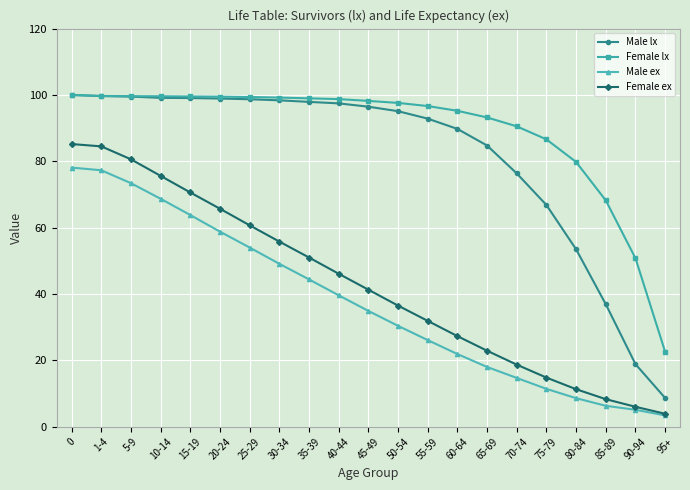

Between 30-34 and 60-64, which series saw the biggest shift?

Female ex